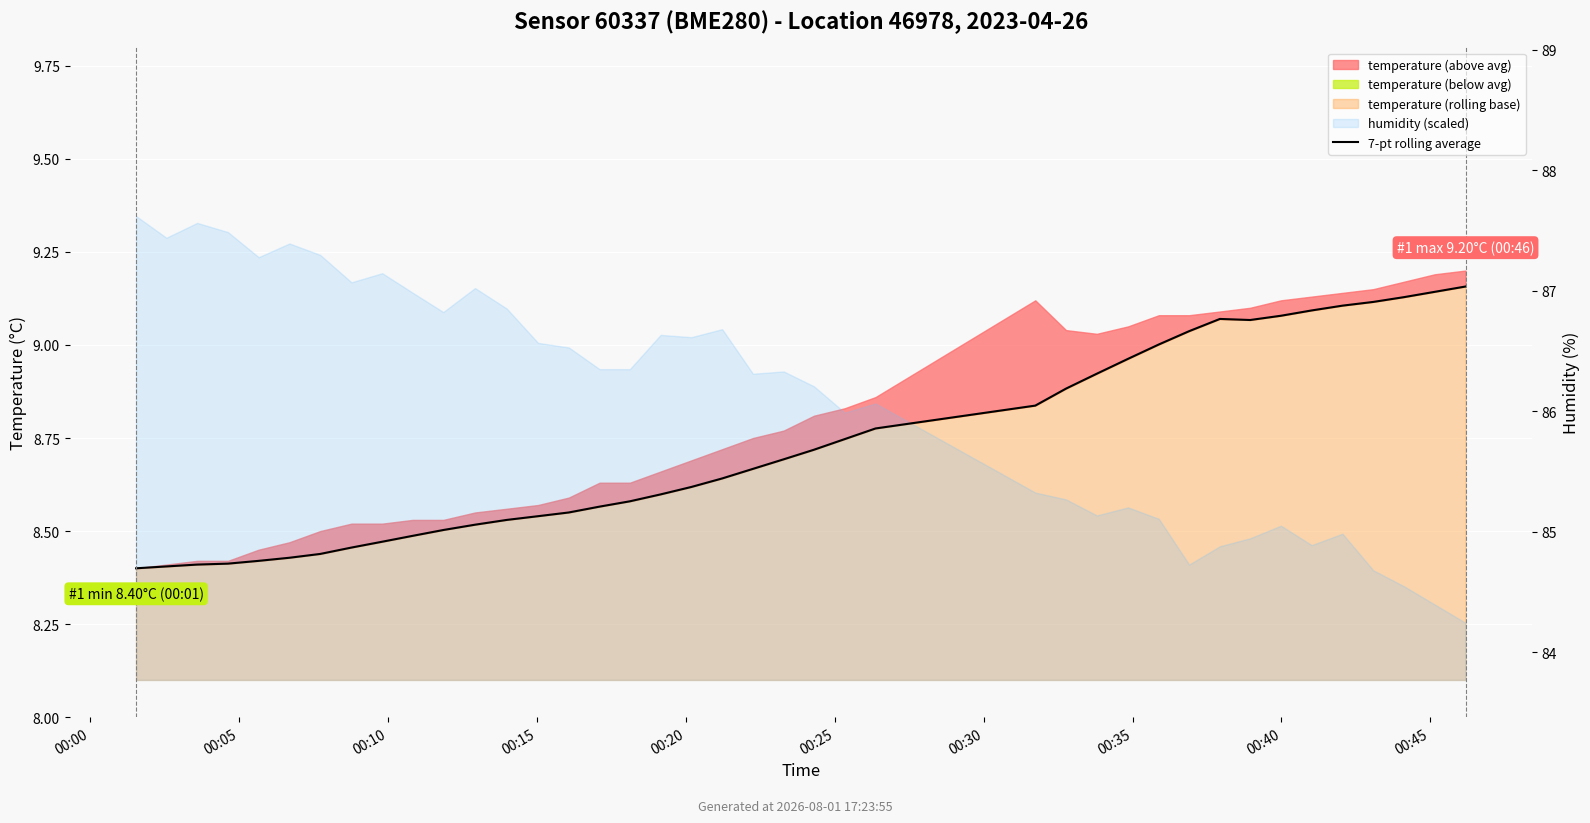

What is the ratio of the value at 16 to the value at 36?

0.9